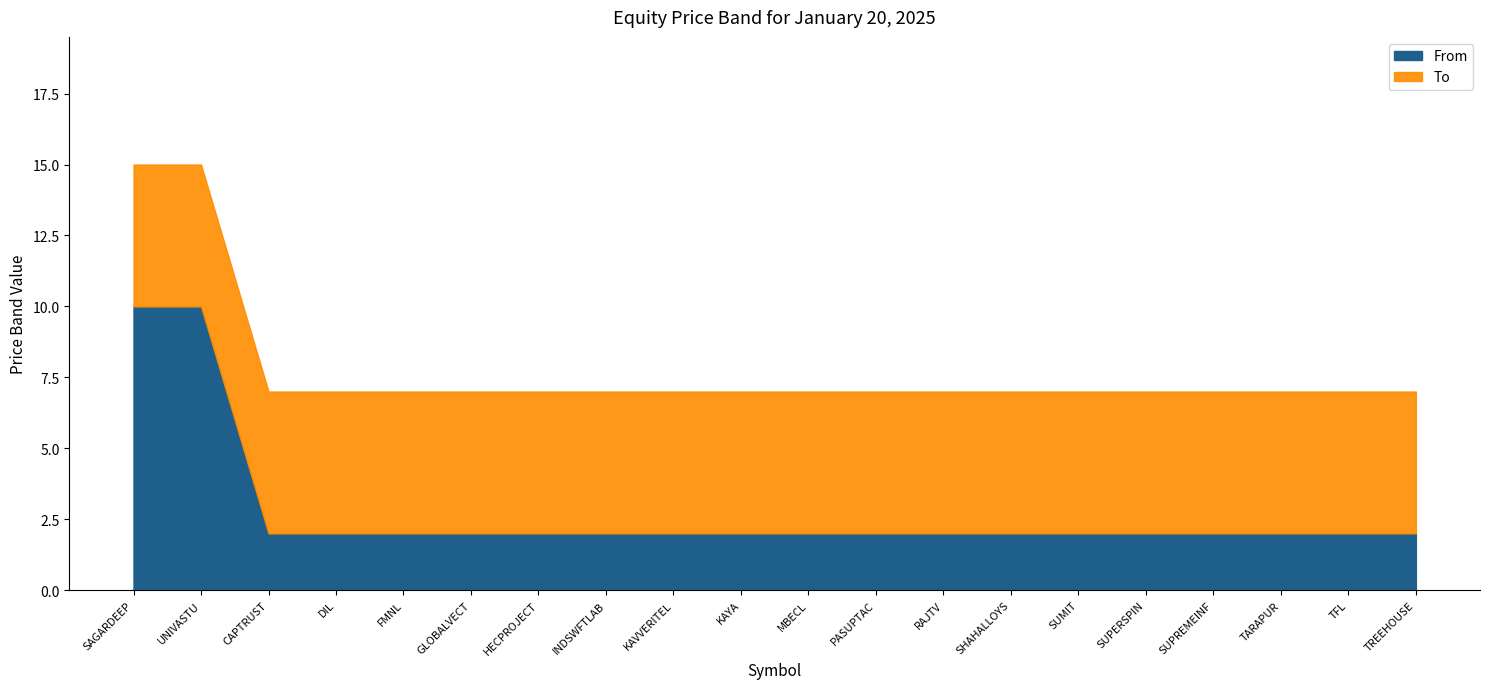

Rank the categories by From value from lowest to highest.

CAPTRUST, DIL, FMNL, GLOBALVECT, HECPROJECT, INDSWFTLAB, KAVVERITEL, KAYA, MBECL, PASUPTAC, RAJTV, SHAHALLOYS, SUMIT, SUPERSPIN, SUPREMEINF, TARAPUR, TFL, TREEHOUSE, SAGARDEEP, UNIVASTU